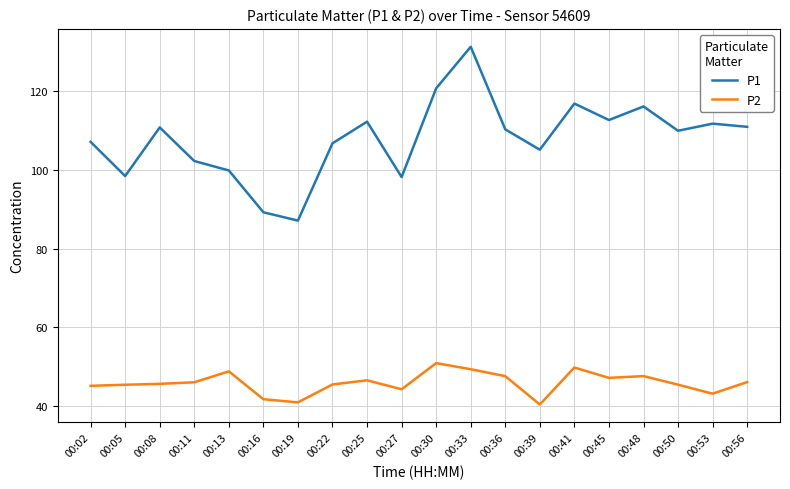

True or false: P2 and P1 intersect in this chart.

False